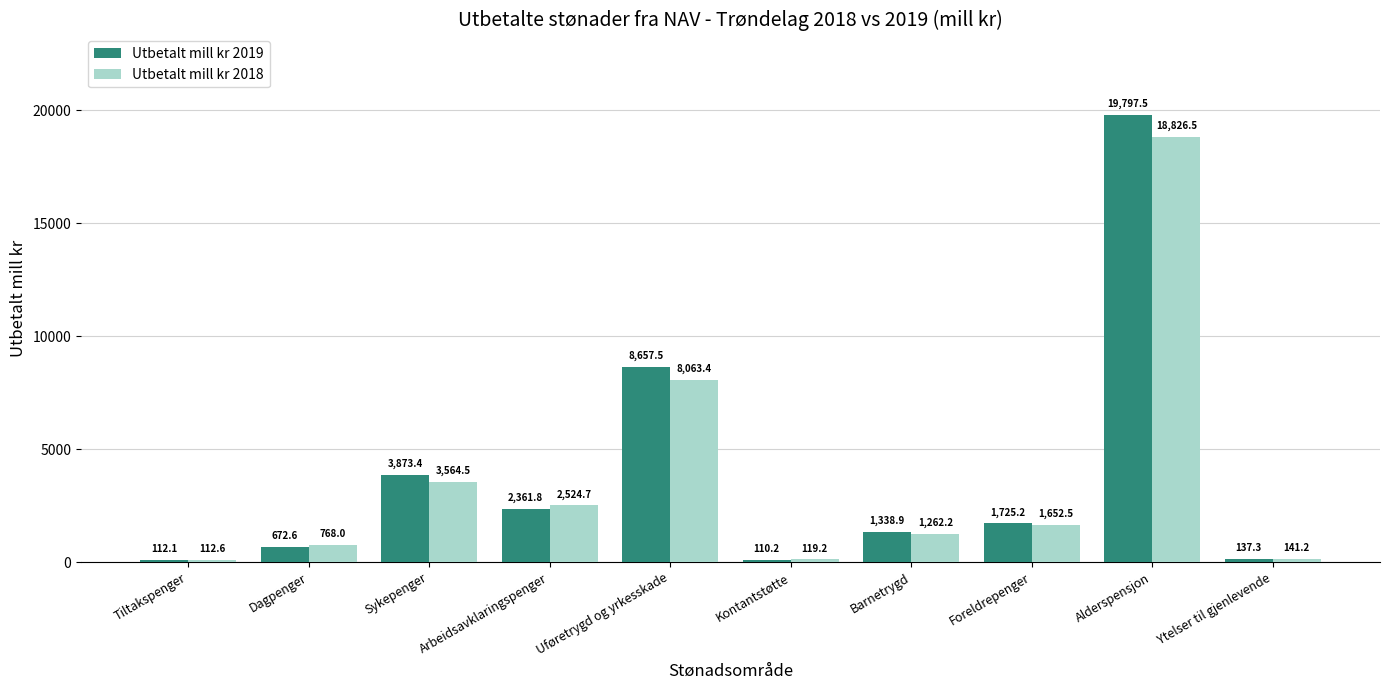

Which series changed the most between Uføretrygd og yrkesskade and Alderspensjon?

Utbetalt mill kr 2019